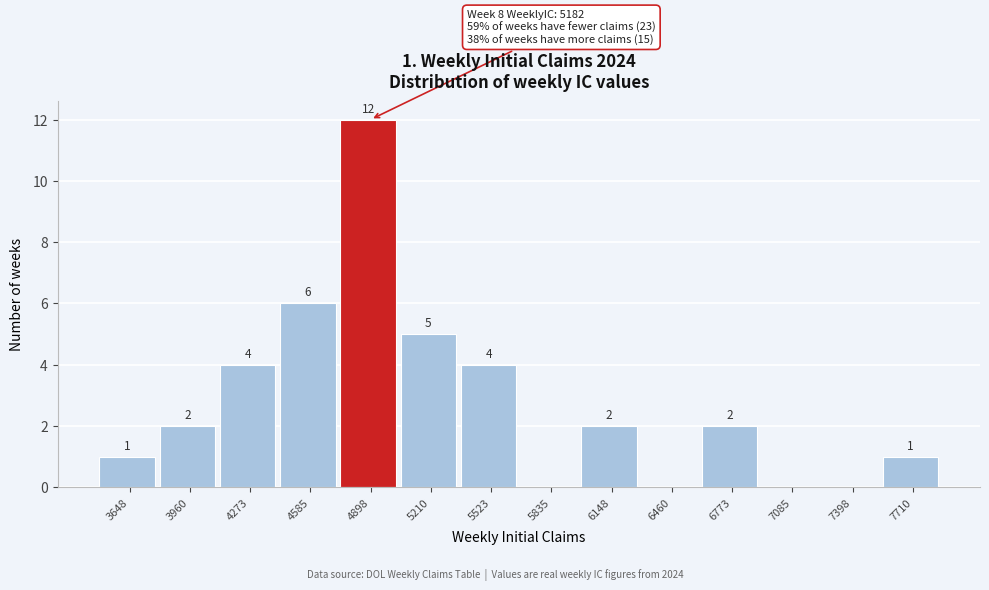

Reading left to right, transcribe all the data shown in this chart.

3648=1	3960=2	4273=4	4585=6	4898=12	5210=5	5523=4	5835=0	6148=2	6460=0	6773=2	7085=0	7398=0	7710=1